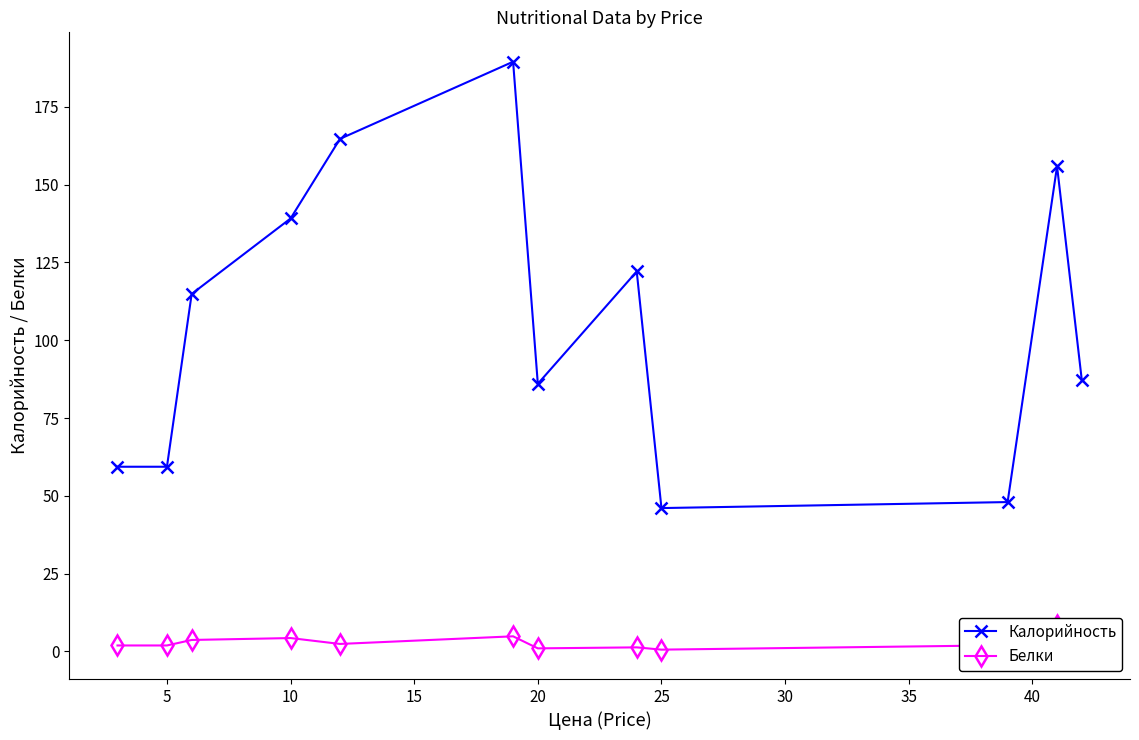

True or false: Калорийность has more than 1 points higher than both neighbors.

True